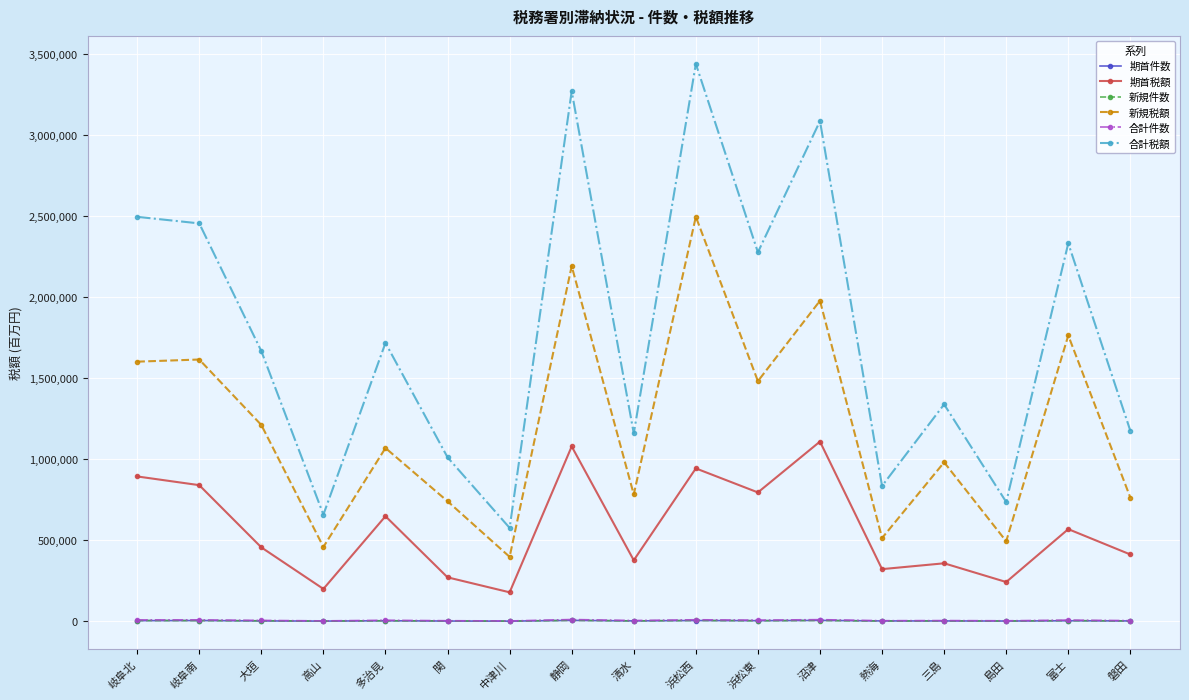

How many series are shown in this chart?

6